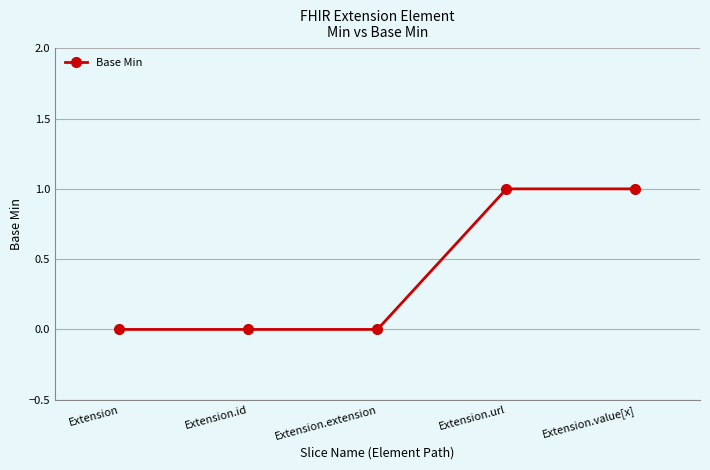

What is the label of the 1st point from the left?

Extension